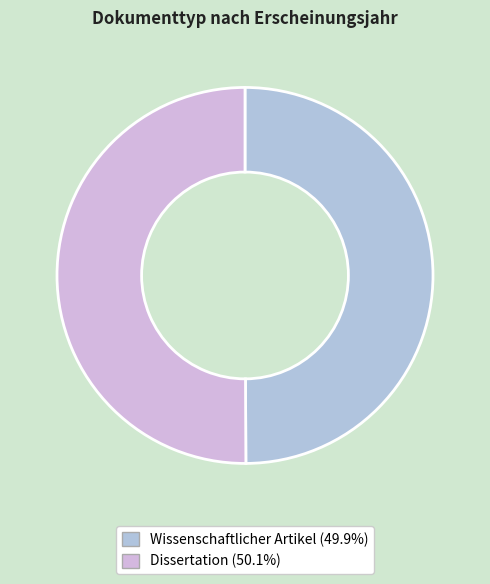

Which slice represents more than half of the pie?

Dissertation